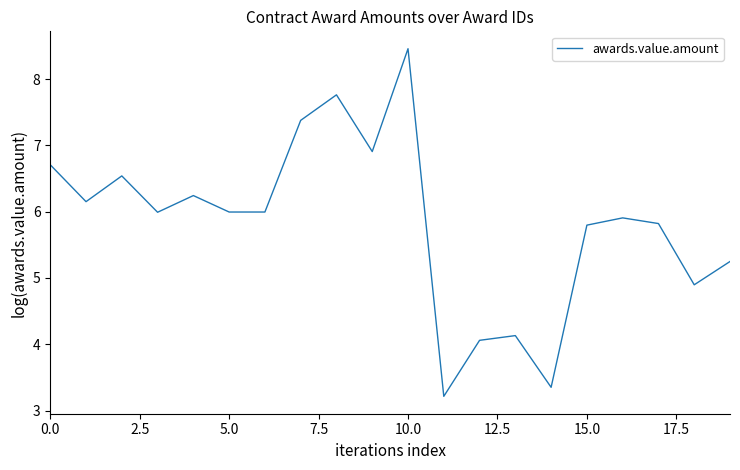

What is the smallest value displayed?

3.2